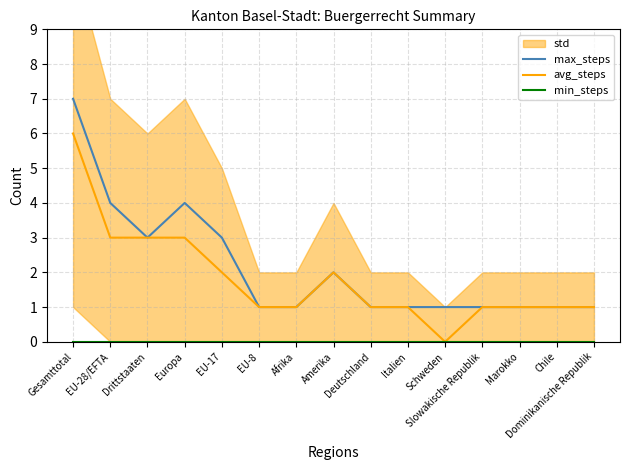

At which category is the sum across all series the highest?

Gesamttotal